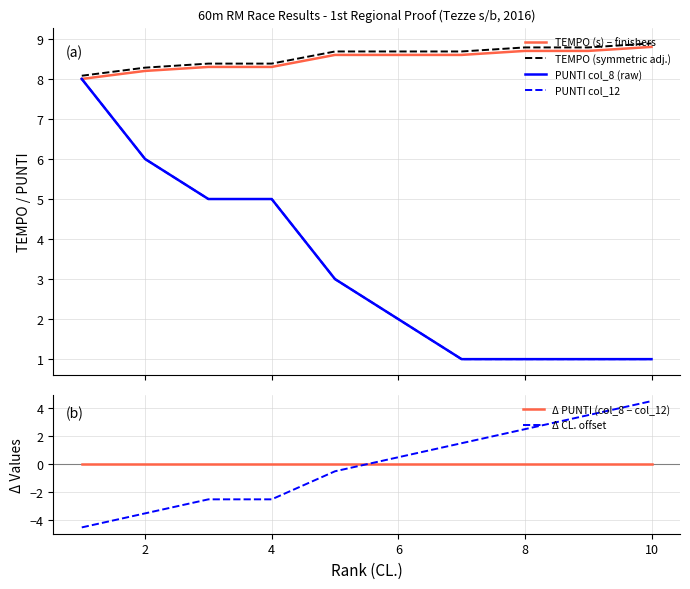

How many series are shown in this chart?

6